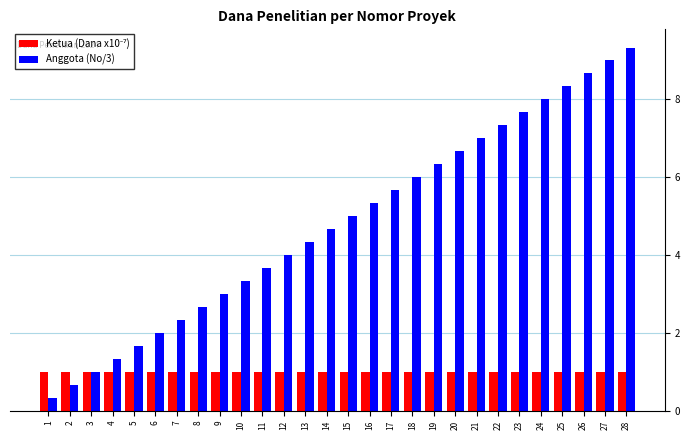

Are the bars horizontal?

No